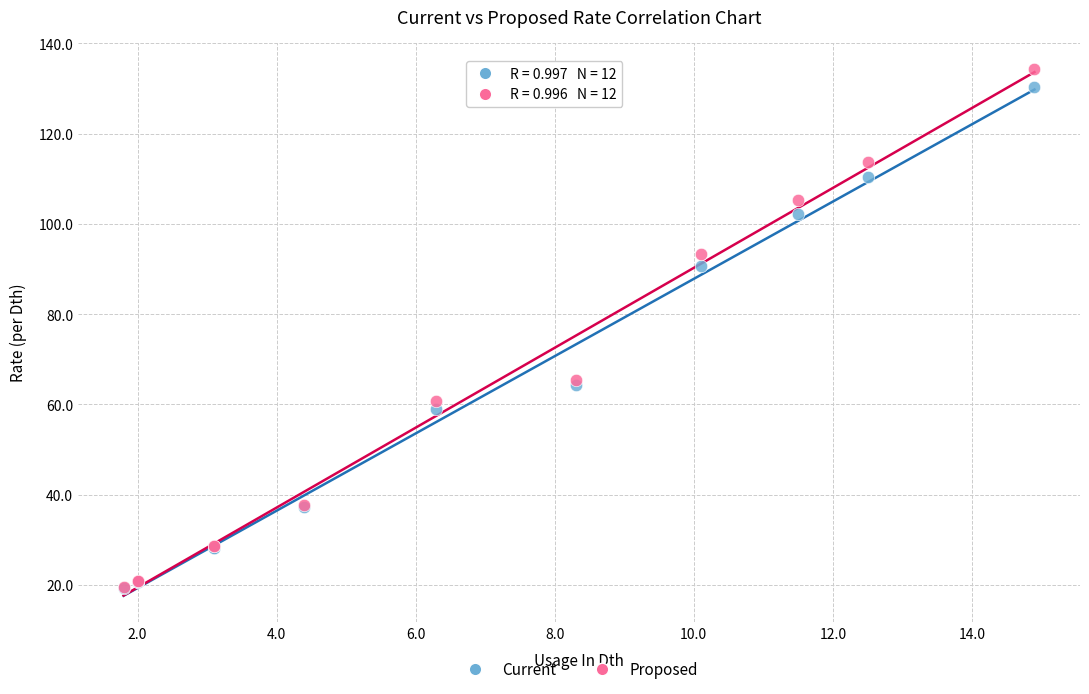

Which series reaches the maximum Y coordinate?

Proposed